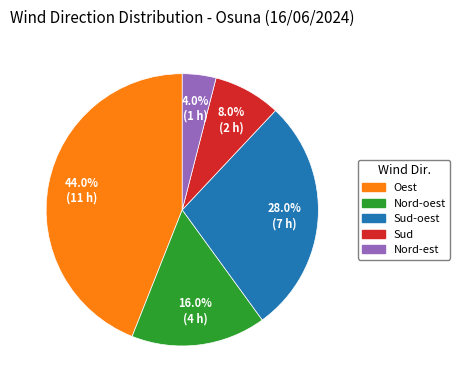

Which has a higher value, Sud or Sud-oest?

Sud-oest